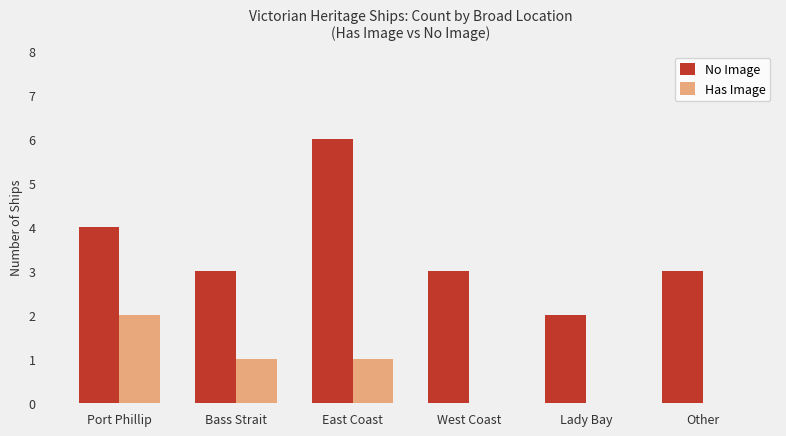

Reading left to right, what are all the values shown in this chart?

No Image: Port Phillip=4	Bass Strait=3	East Coast=6	West Coast=3	Lady Bay=2	Other=3
Has Image: Port Phillip=2	Bass Strait=1	East Coast=1	West Coast=0	Lady Bay=0	Other=0